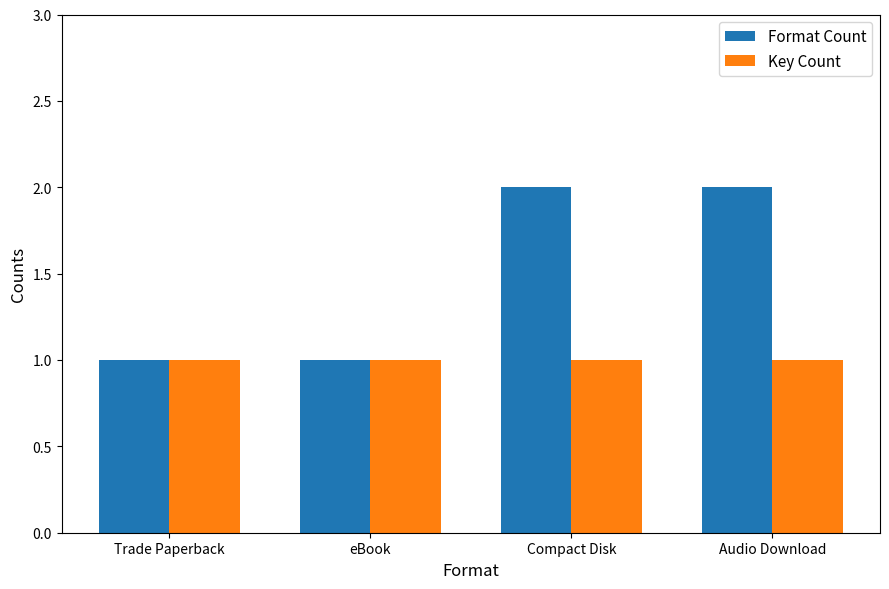

Does the chart contain any negative values?

No